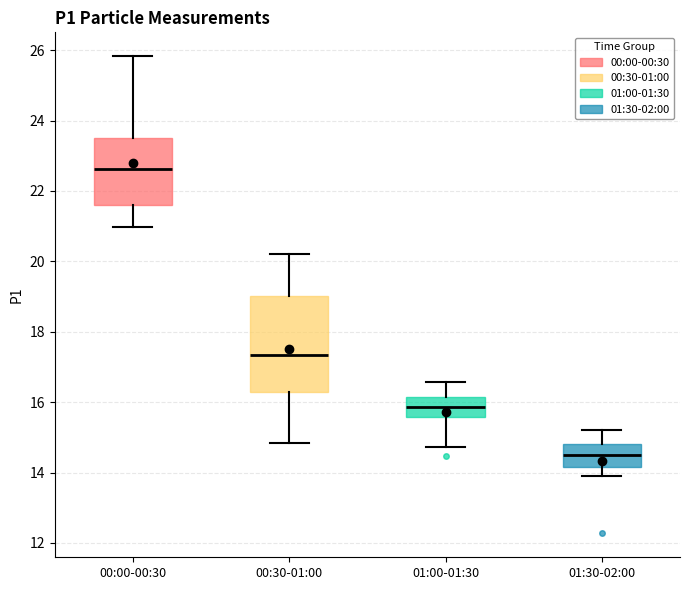

Comparing the boxes themselves (not the whiskers), which one is the tallest?

00:30-01:00